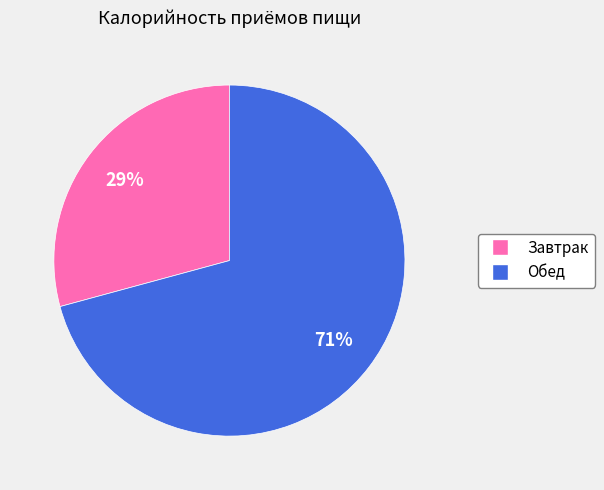

How many segments does this pie chart have?

2